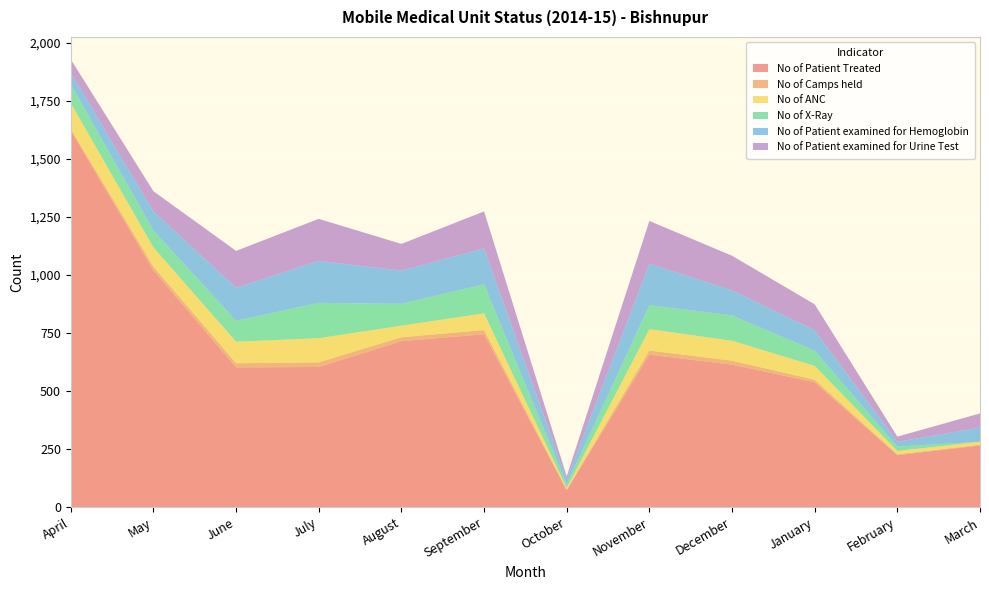

Reading left to right, what are all the values shown in this chart?

No of Patient Treated: 1622	1020	602	604	715	745	73	657	614	538	224	266
No of Camps held: 7	16	18	20	17	18	3	18	17	11	4	3
No of ANC: 112	83	93	104	50	72	7	92	86	60	14	13
No of X-Ray: 80	73	90	152	94	125	16	103	109	65	19	0
No of Patient examined for Hemoglobin: 51	82	142	181	143	155	21	178	108	88	21	61
No of Patient examined for Urine Test: 57	87	159	181	115	159	13	185	149	112	22	61